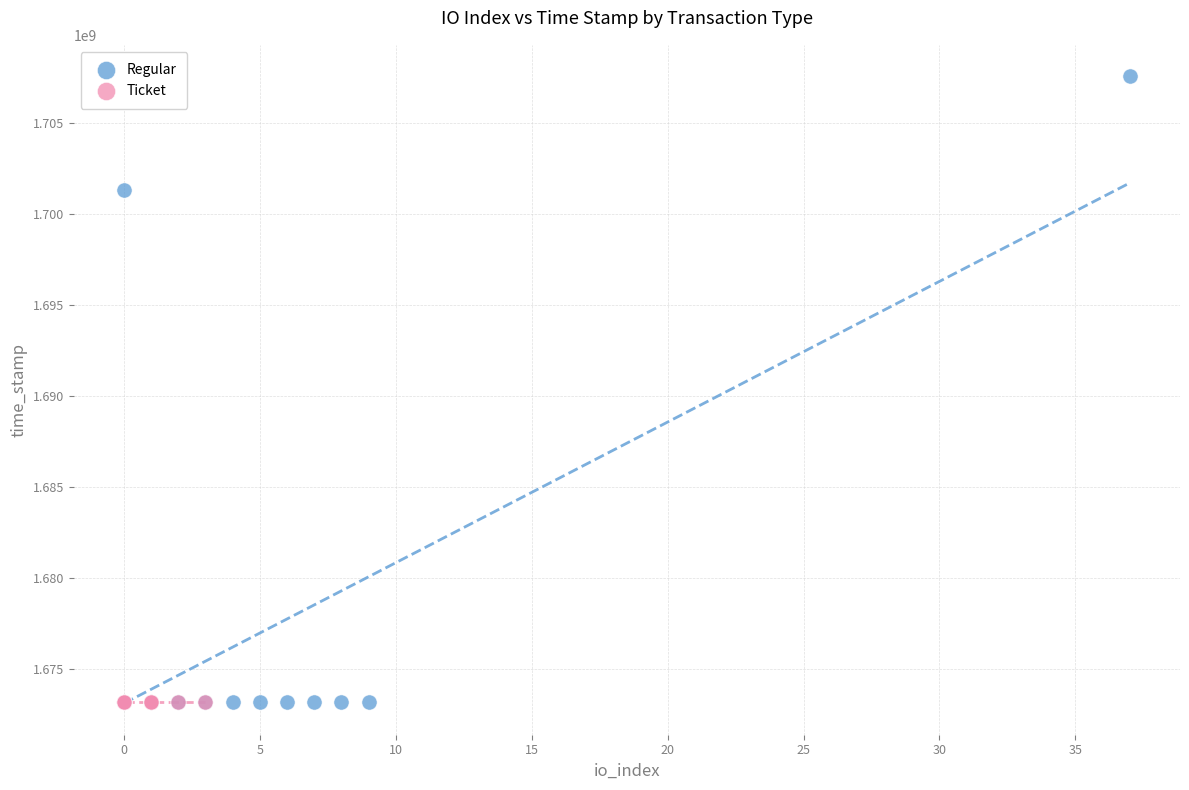

Which series contains the highest Y value?

Regular